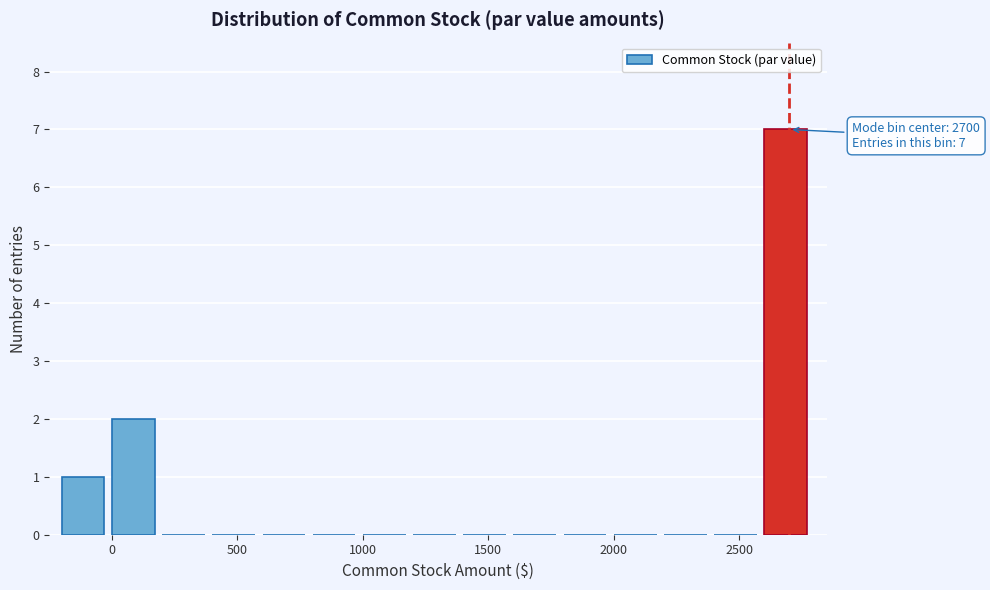

Which range on the x-axis has the tallest bar?

2600 to 2800